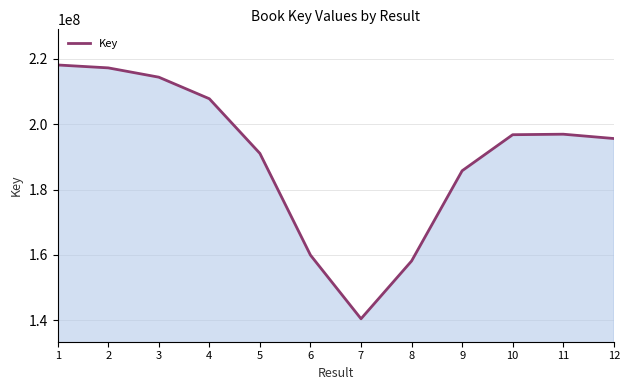

What is the ratio of the value at 3 to the value at 9?

1.2